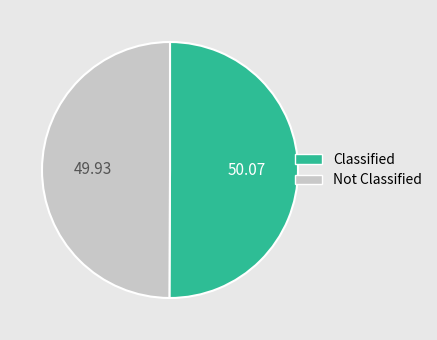

What is the ratio of the value at Classified to the value at Not Classified?

1.0